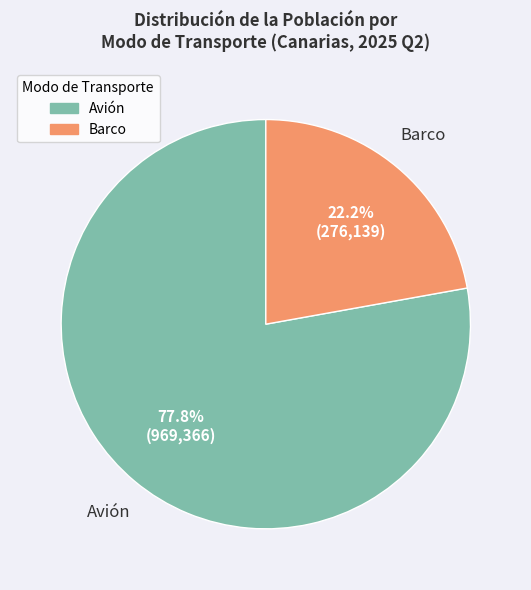

Combined, what portion of the pie is Avión and Barco?

100.0%